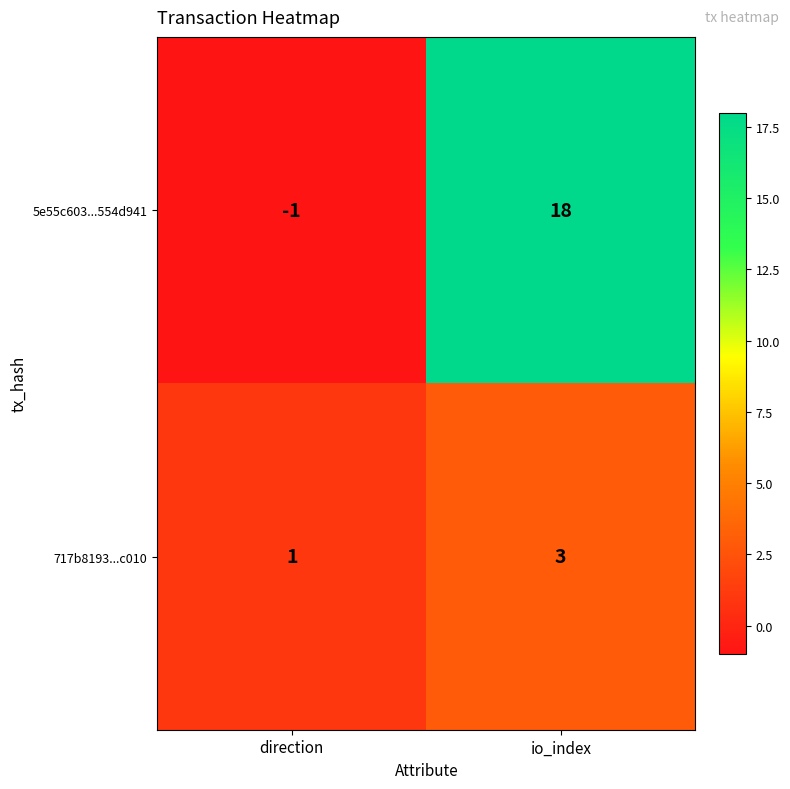

How many series are shown in this chart?

2